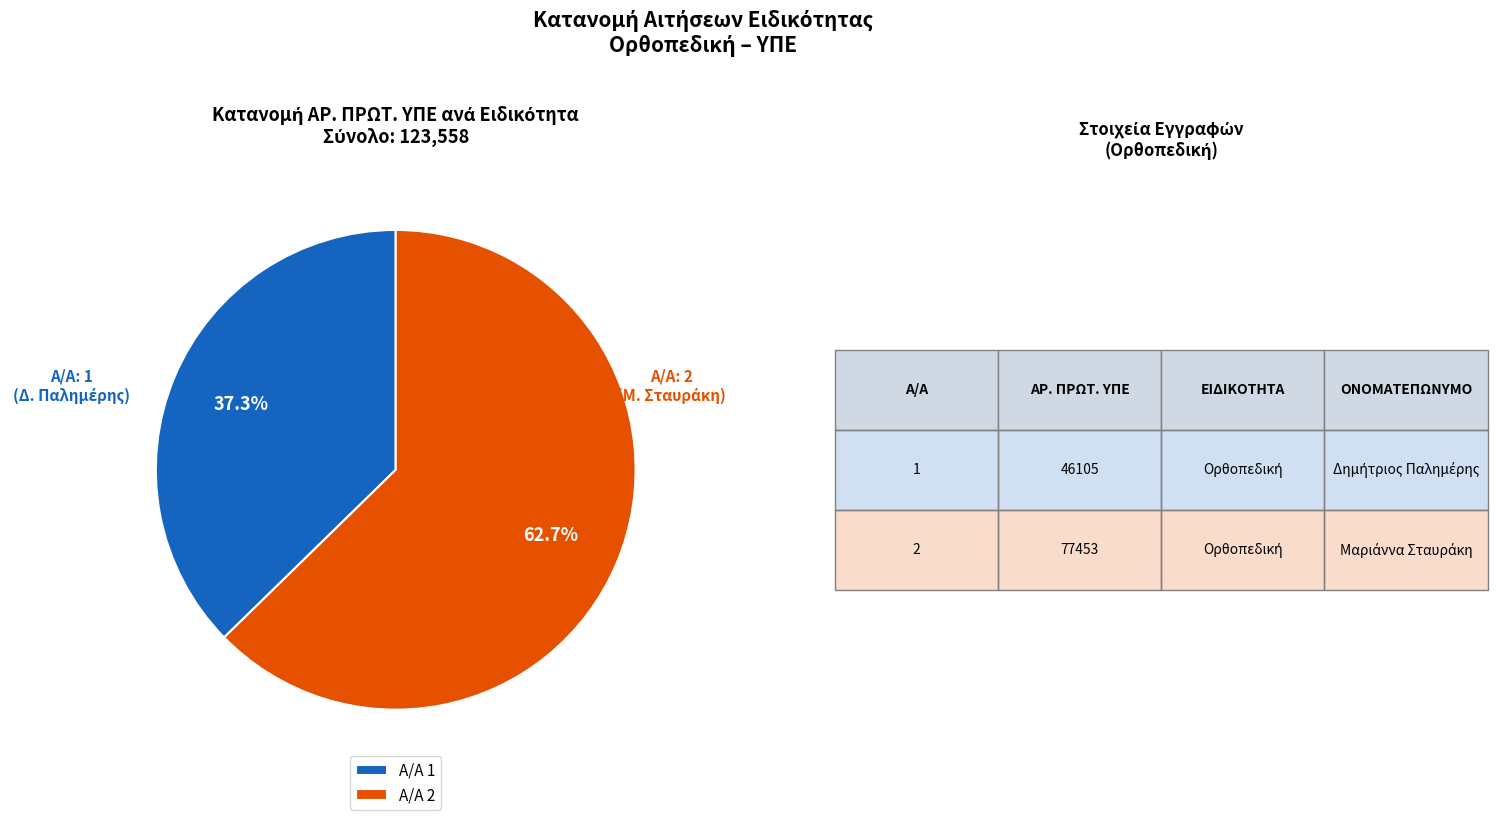

Approximately how many times larger is the value at Α/Α 2 compared to Α/Α 1?

1.7